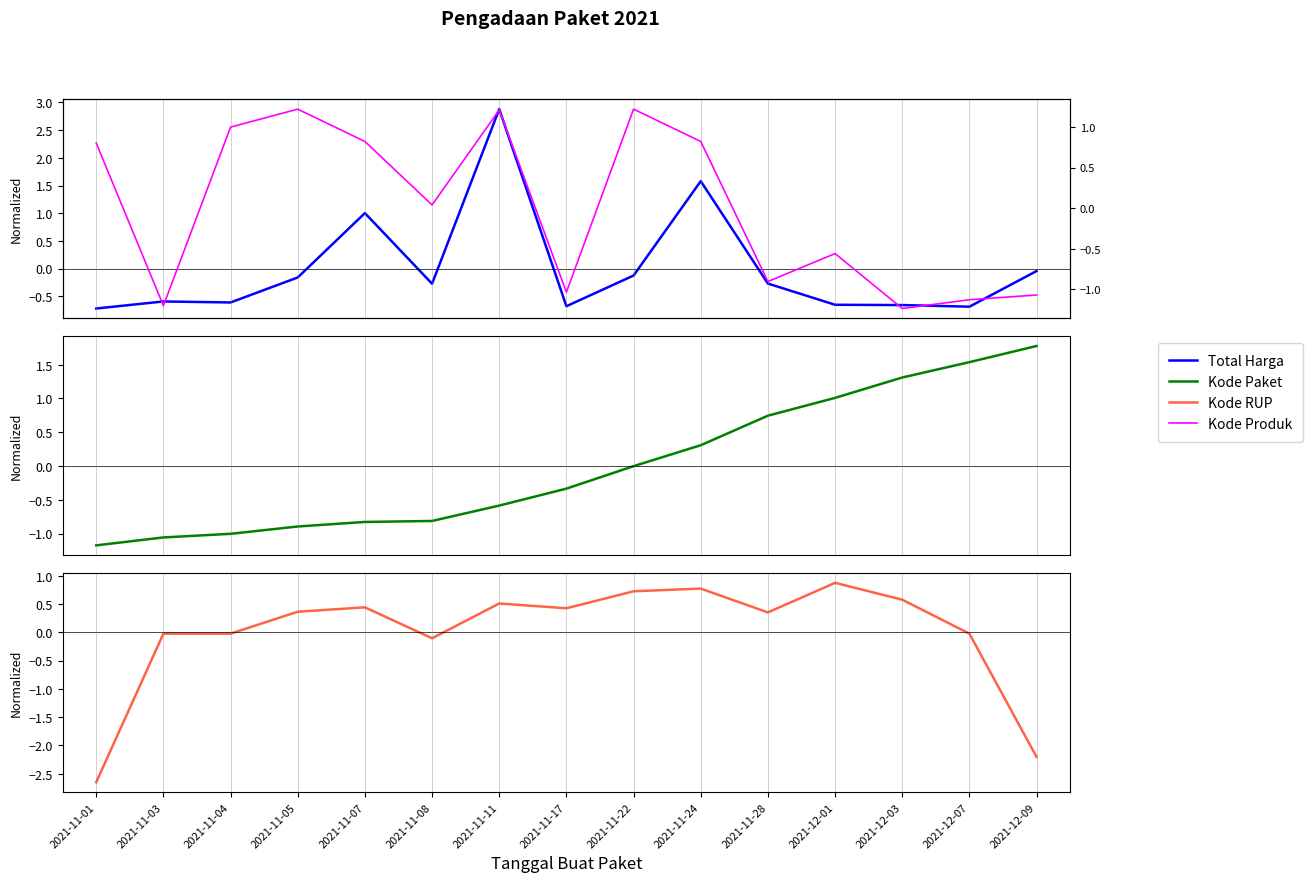

What is the label of the 15th point from the right?

2021-11-01